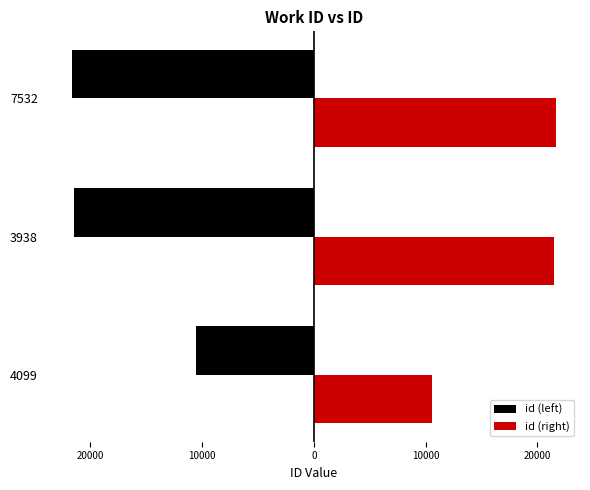

List the series in order of their overall mean, highest first.

id (right), id (left)